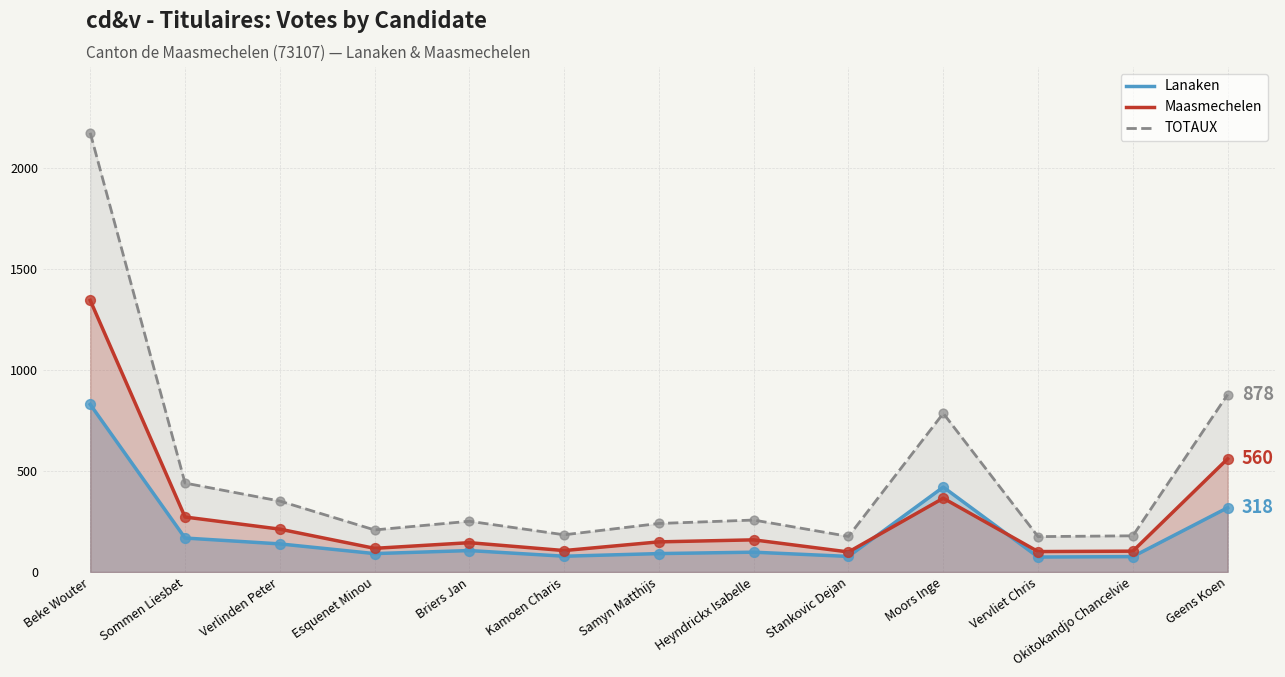

Which series has the largest total across all categories?

TOTAUX